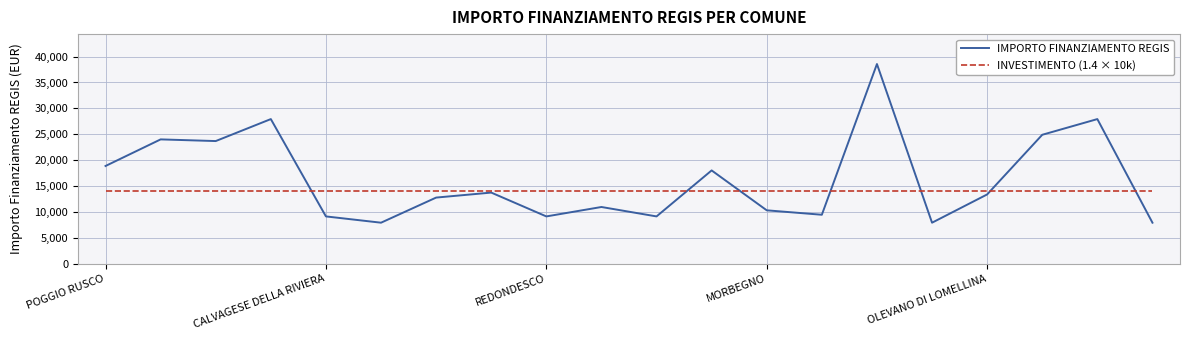

Rank the series by their maximum value, from lowest to highest.

INVESTIMENTO (1.4 × 10k), IMPORTO FINANZIAMENTO REGIS